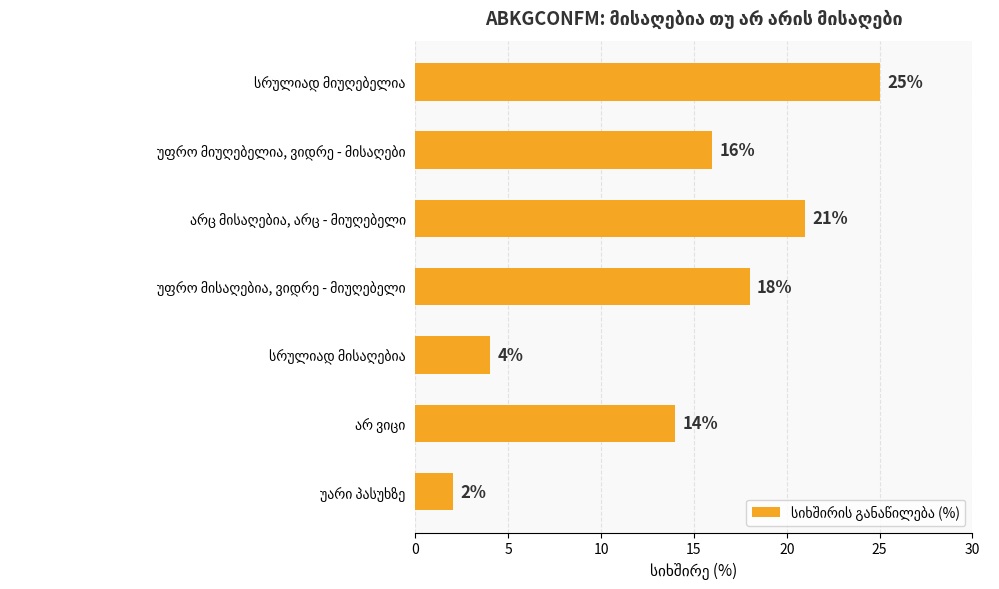

What is the sum of all values?

100